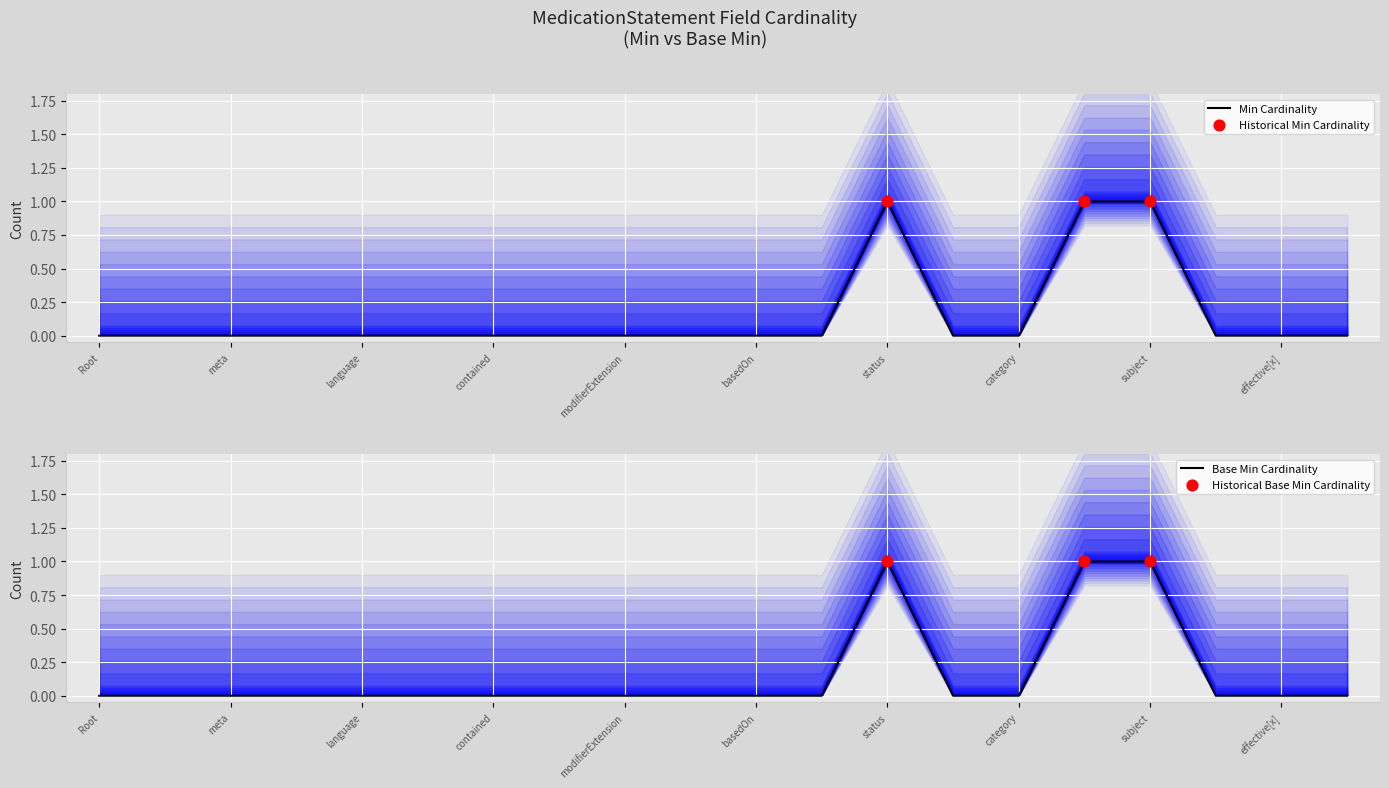

Is the value of Min at status greater than the value of Base Min at status?

No